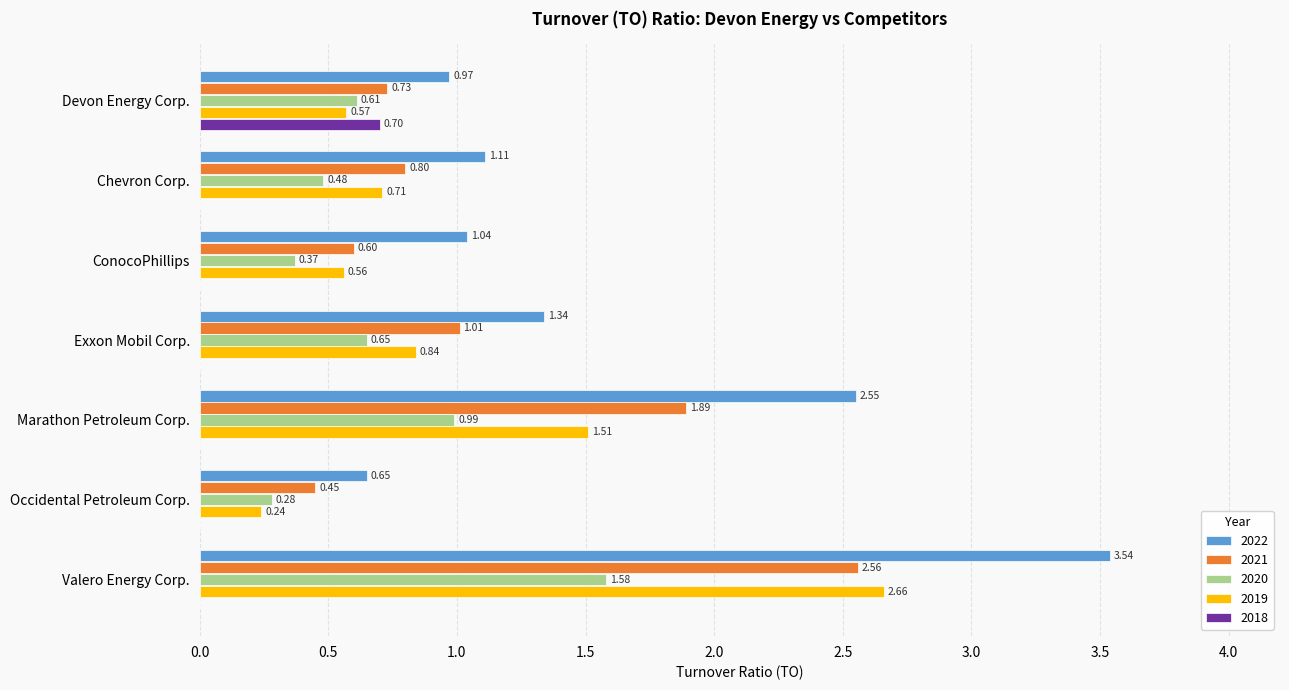

What are all the series names shown in the legend?

2022, 2021, 2020, 2019, 2018